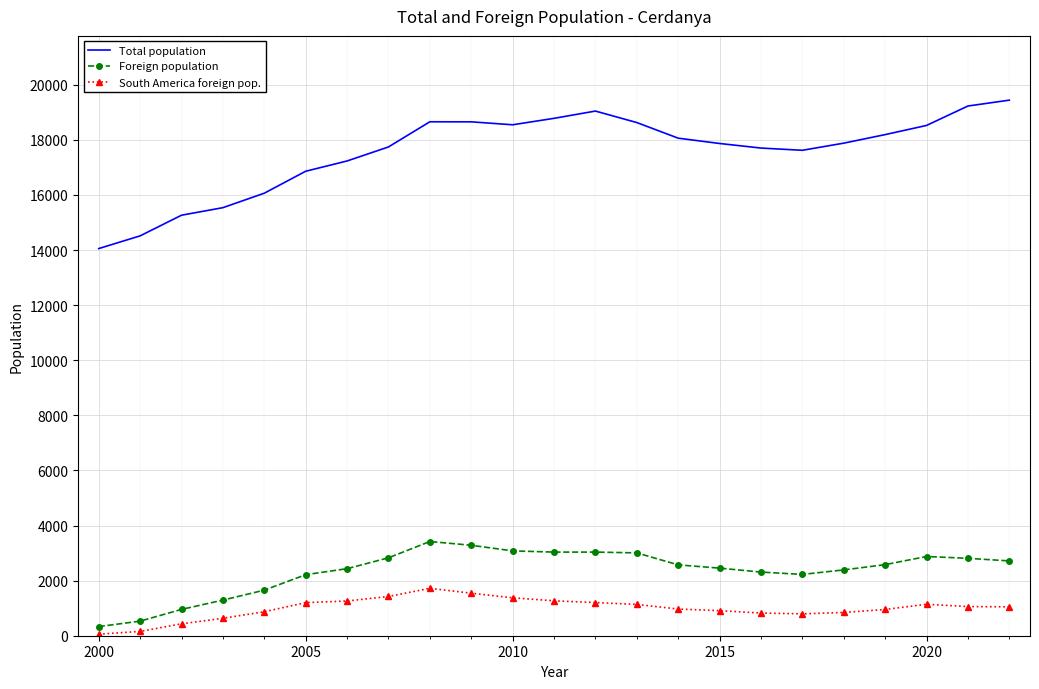

Rank the series by their maximum value, from lowest to highest.

South America foreign pop., Foreign population, Total population